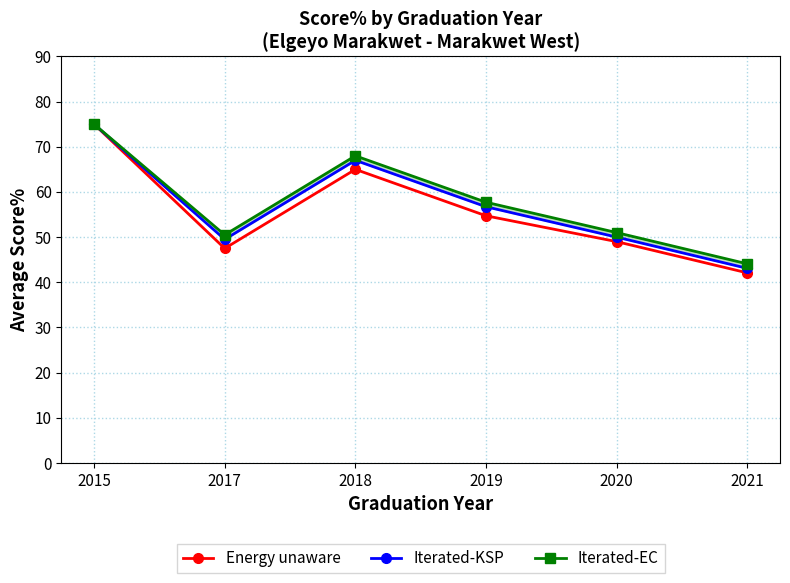

At which category does Energy unaware reach its first local peak?

2018